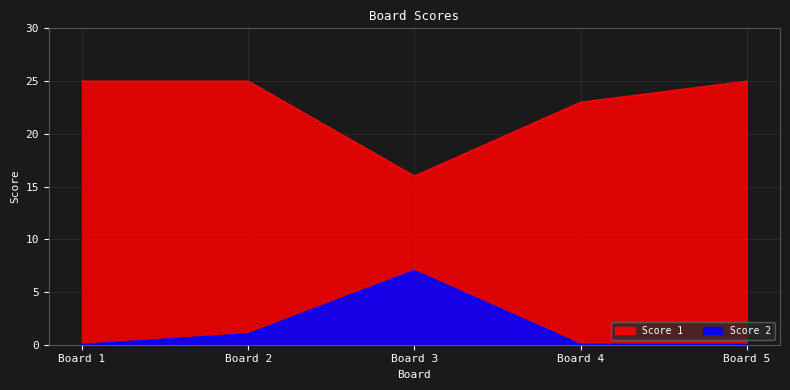

At how many categories does at least one series exceed 12?

5